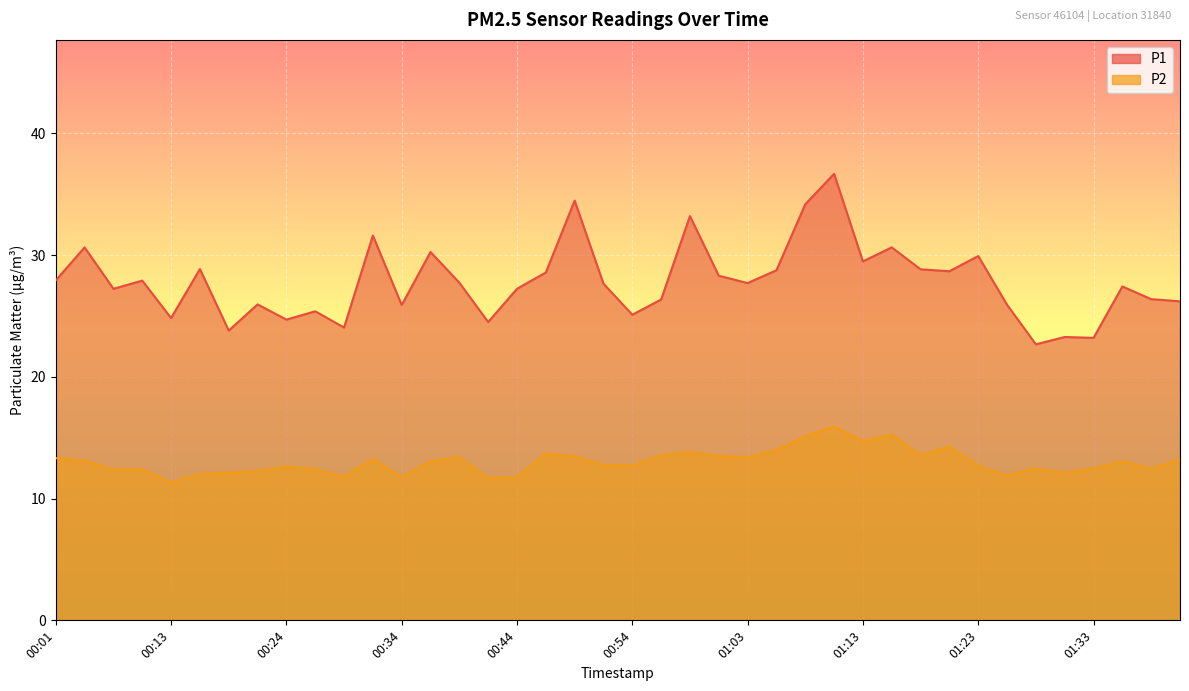

At which category does P2 reach its first local valley?

00:06